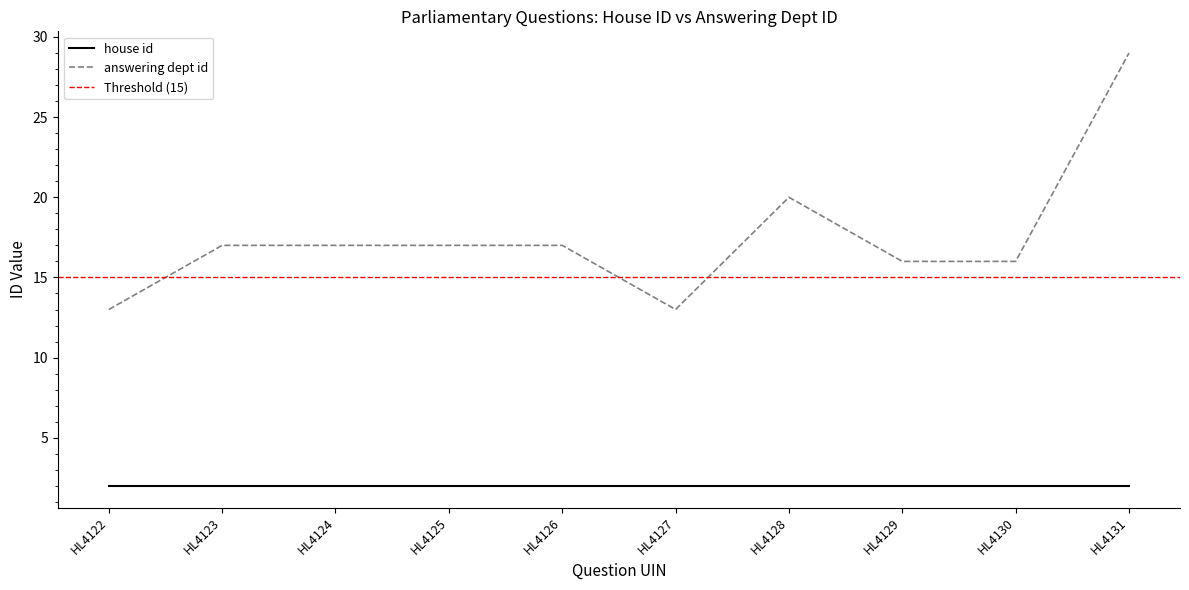

True or false: answering dept id and house id cross at least once.

False